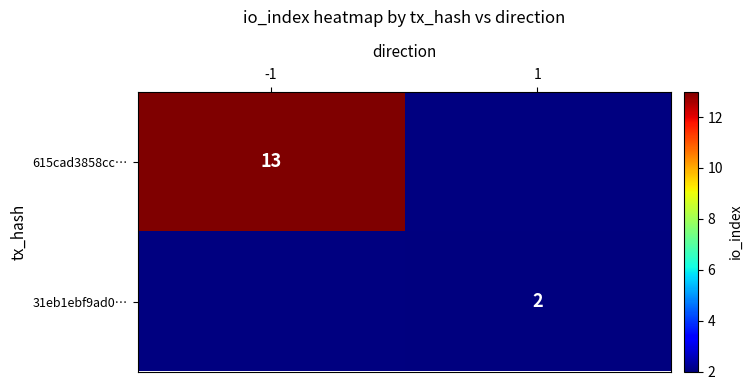

The value of 31eb1ebf9ad0… at 1 is 3. True or false?

False